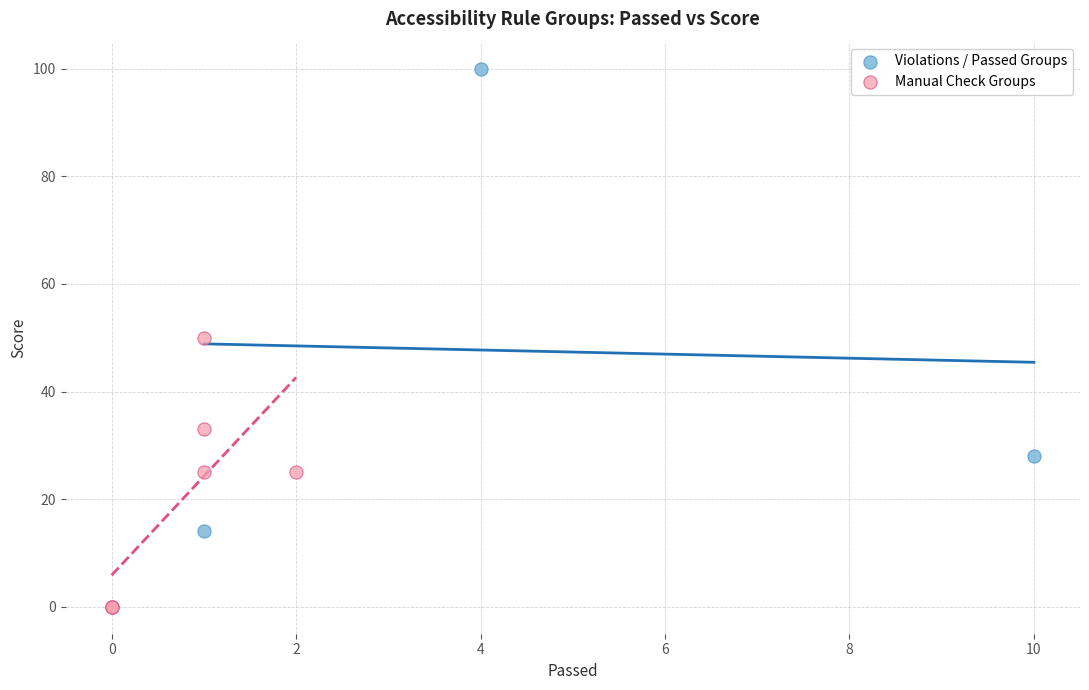

Which series reaches the maximum Y coordinate?

Violations / Passed Groups